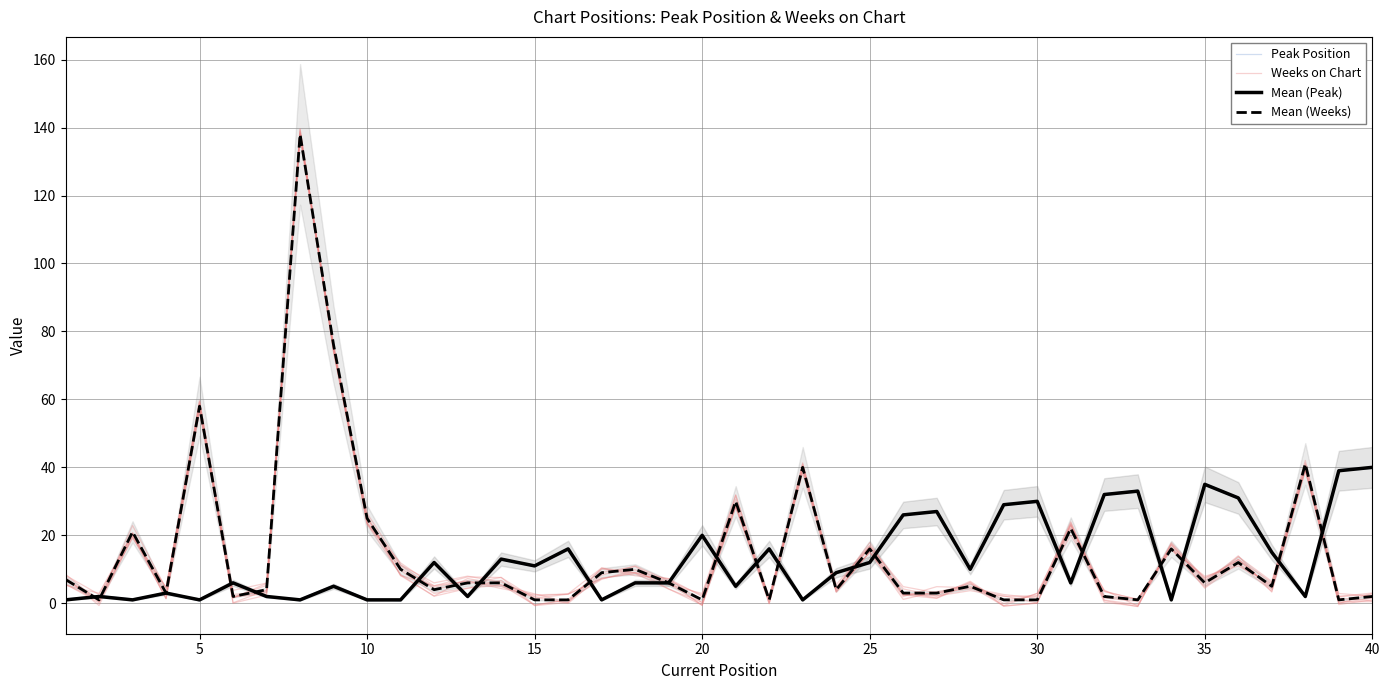

Is the value of Mean (Weeks) at 32 greater than the value of Peak Position at 30?

No